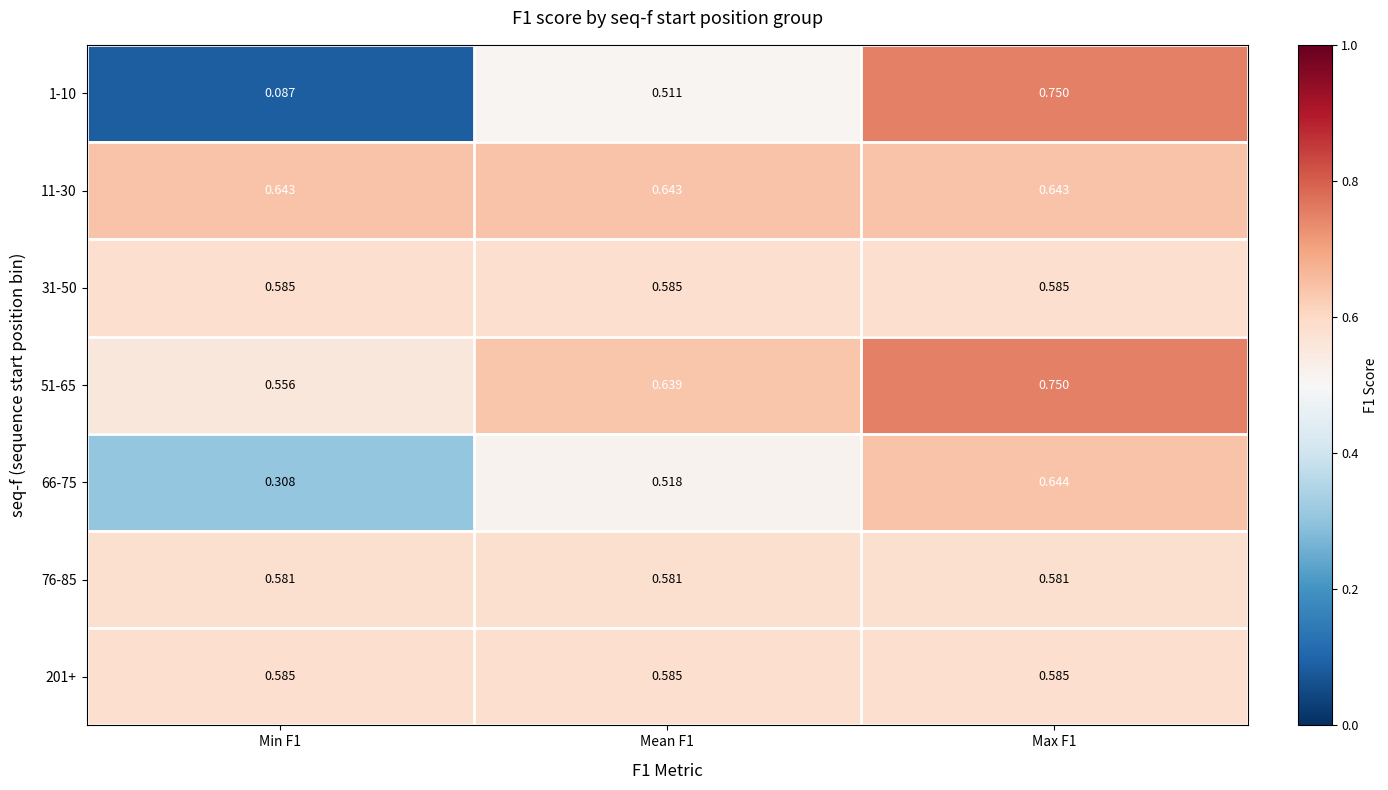

At how many categories does at least one series exceed 0?

3